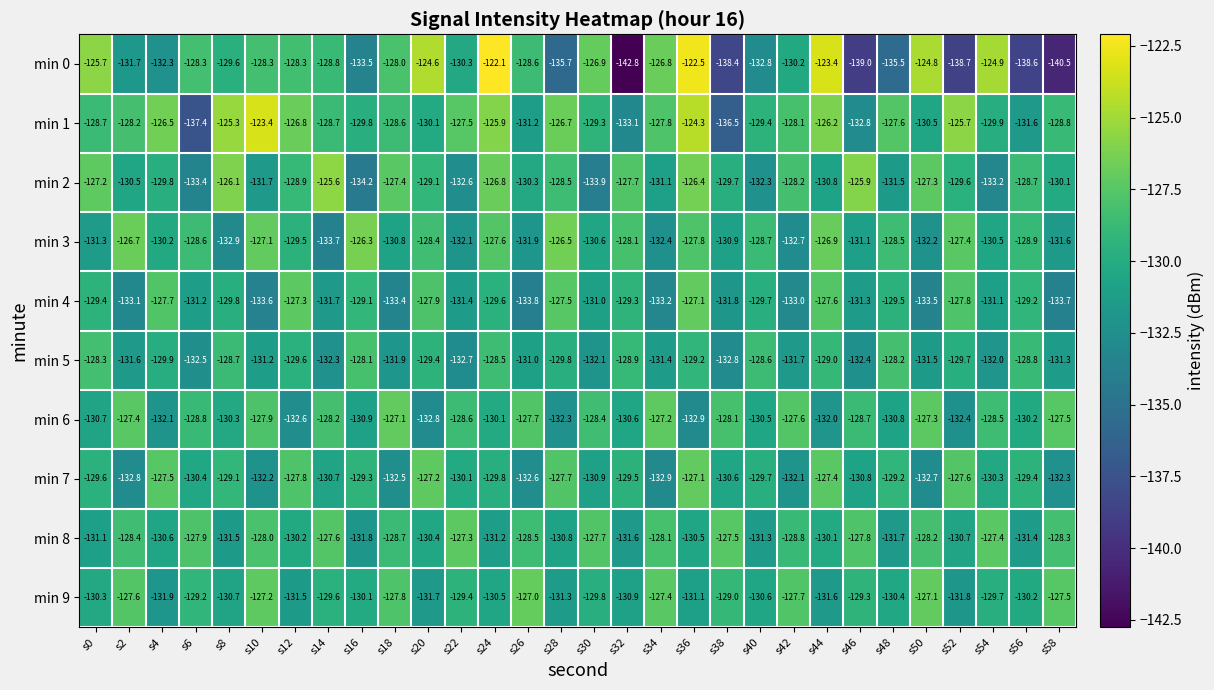

Rank the categories by min 4 value from highest to lowest.

s36, s12, s28, s44, s4, s52, s20, s16, s56, s32, s0, s48, s24, s40, s8, s30, s54, s6, s46, s22, s14, s38, s42, s2, s34, s18, s50, s10, s58, s26